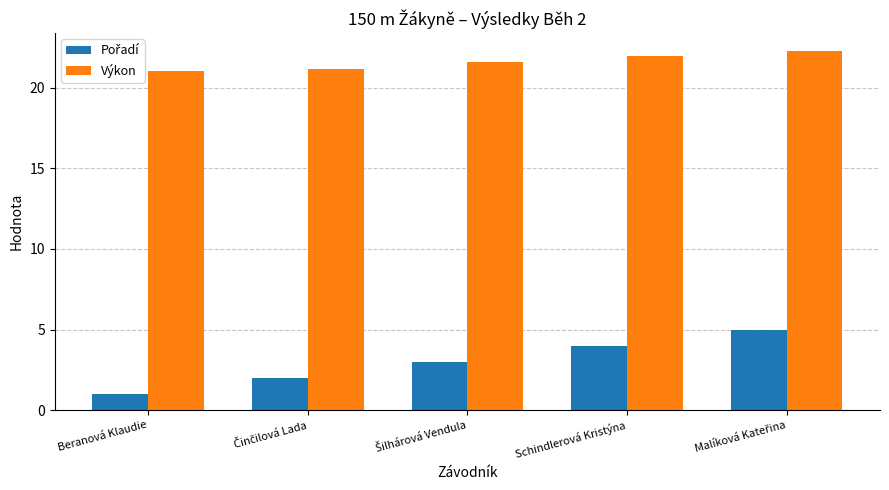

What is the greatest value displayed?

22.3